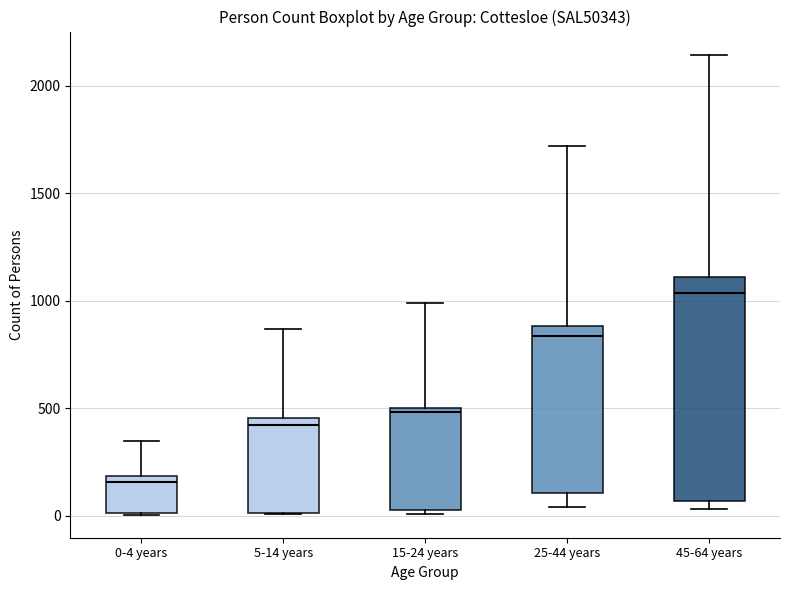

Comparing the boxes themselves (not the whiskers), which one is the tallest?

45-64 years